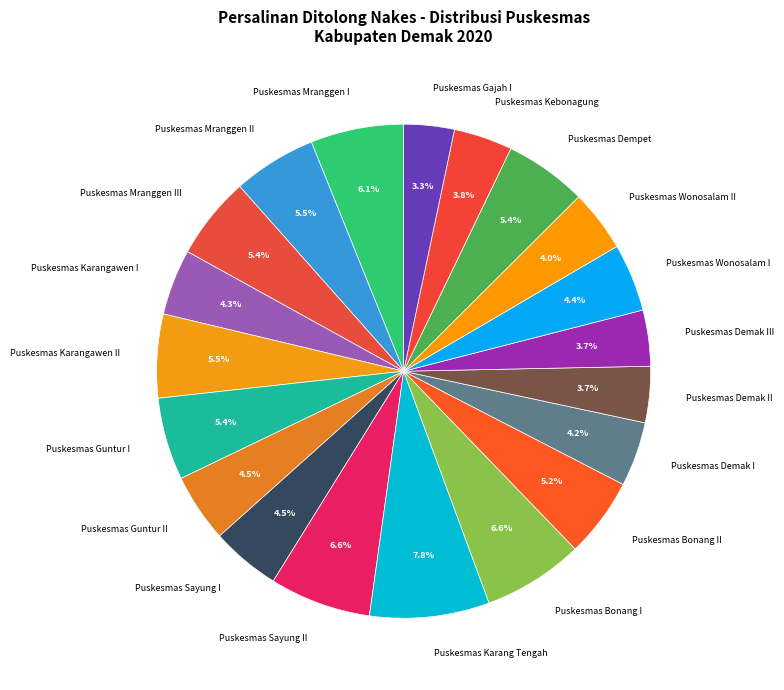

Is the sum of Puskesmas Guntur I and Puskesmas Sayung II greater than half?

No